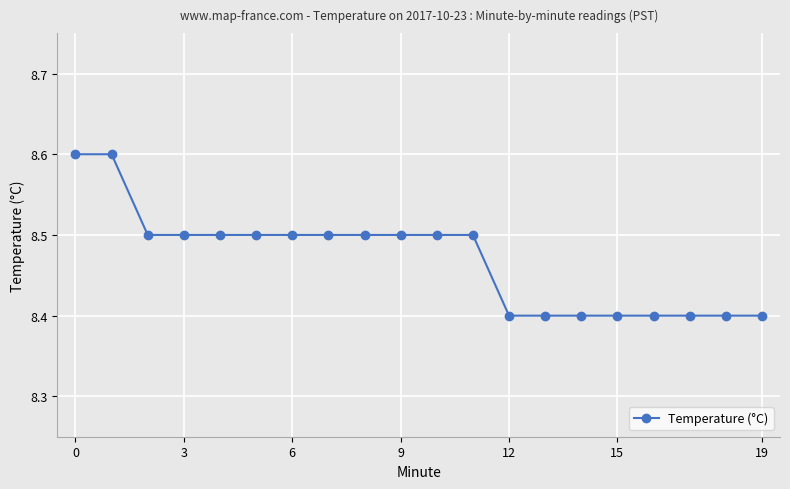

What is the value of the 17th point from the left?

8.4